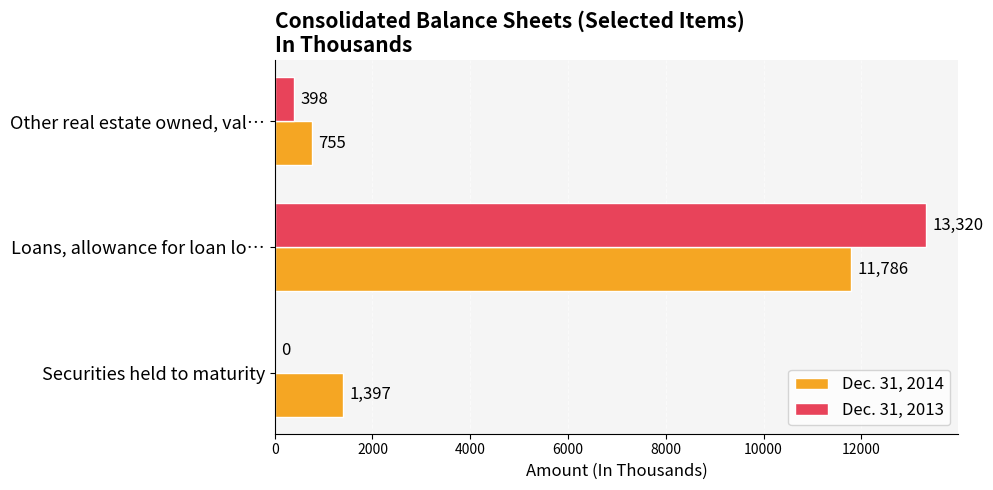

What is the greatest value displayed?

13320